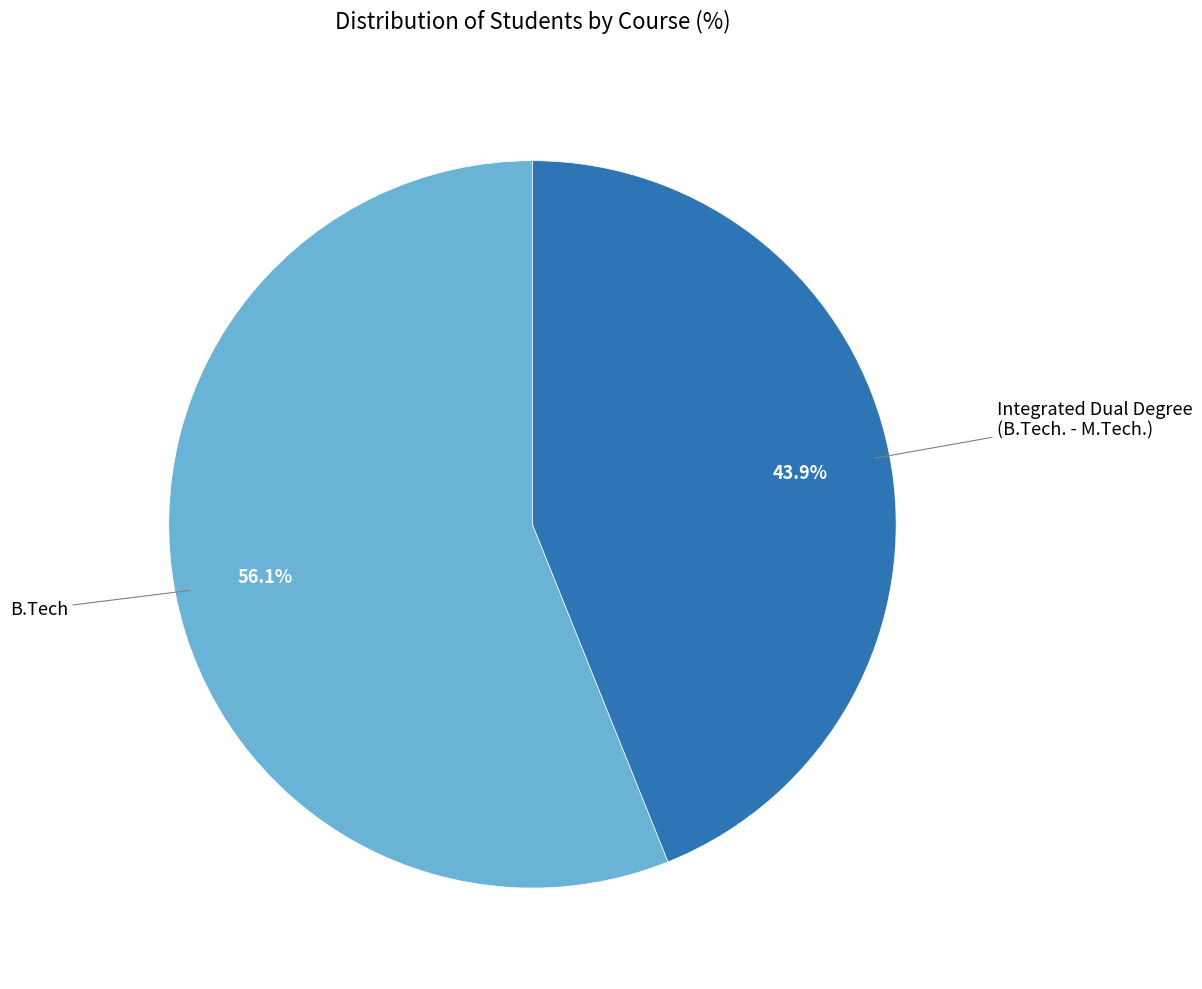

Which slice is the largest?

B.Tech